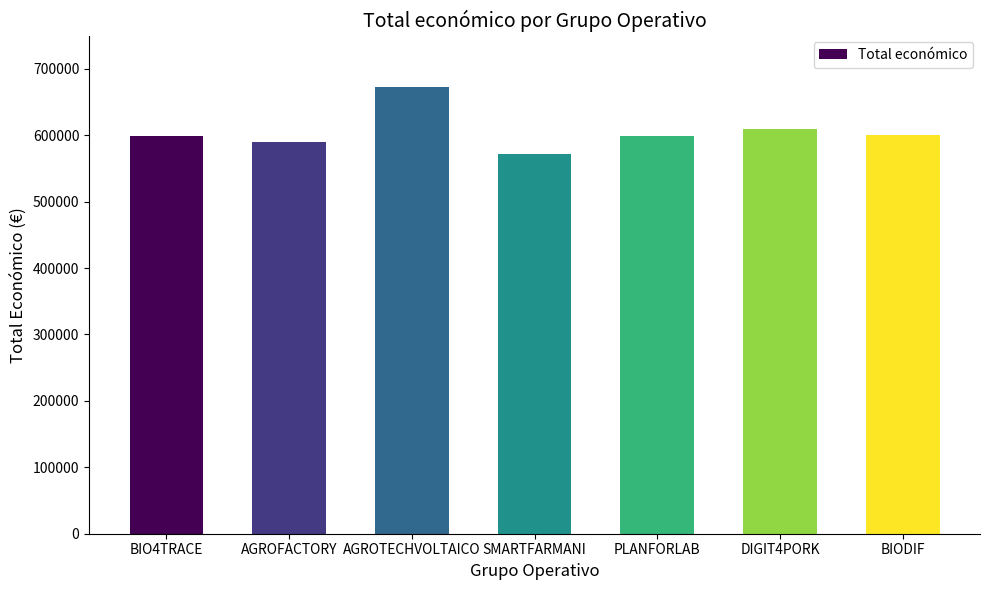

Read the value at DIGIT4PORK, to the nearest 10.

609210